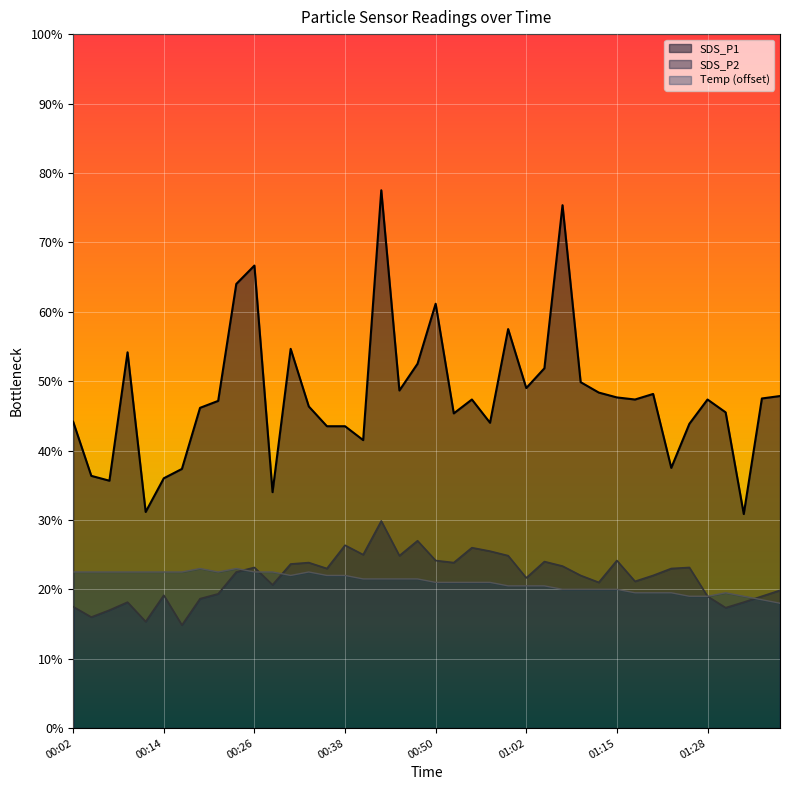

Which series ends up on top after the final intersection of SDS_P2 and Temp?

SDS_P2